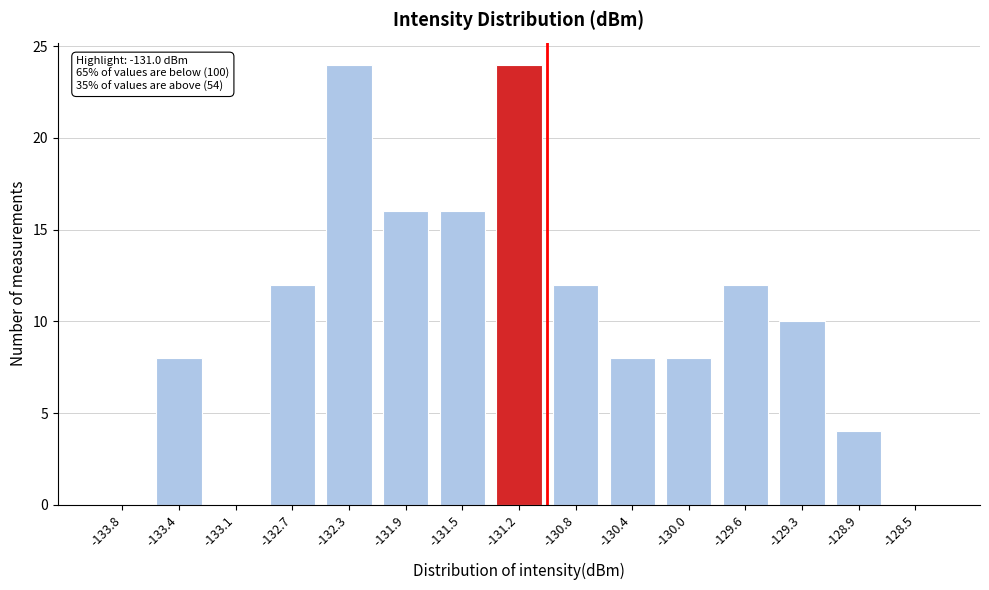

Reading left to right, what are all the values shown in this chart?

-133.8=0	-133.4=8	-133.1=0	-132.7=12	-132.3=24	-131.9=16	-131.5=16	-131.2=24	-130.8=12	-130.4=8	-130.0=8	-129.6=12	-129.3=10	-128.9=4	-128.5=0